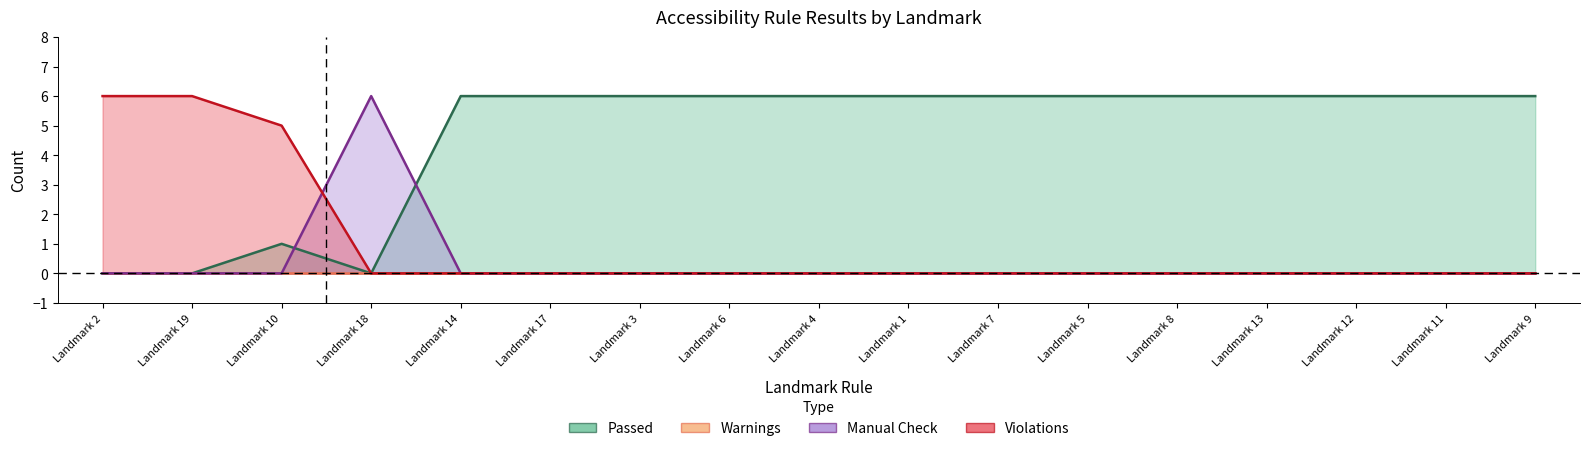

Between which two adjacent categories do Passed and Manual Check first intersect?

Landmark 10 and Landmark 18